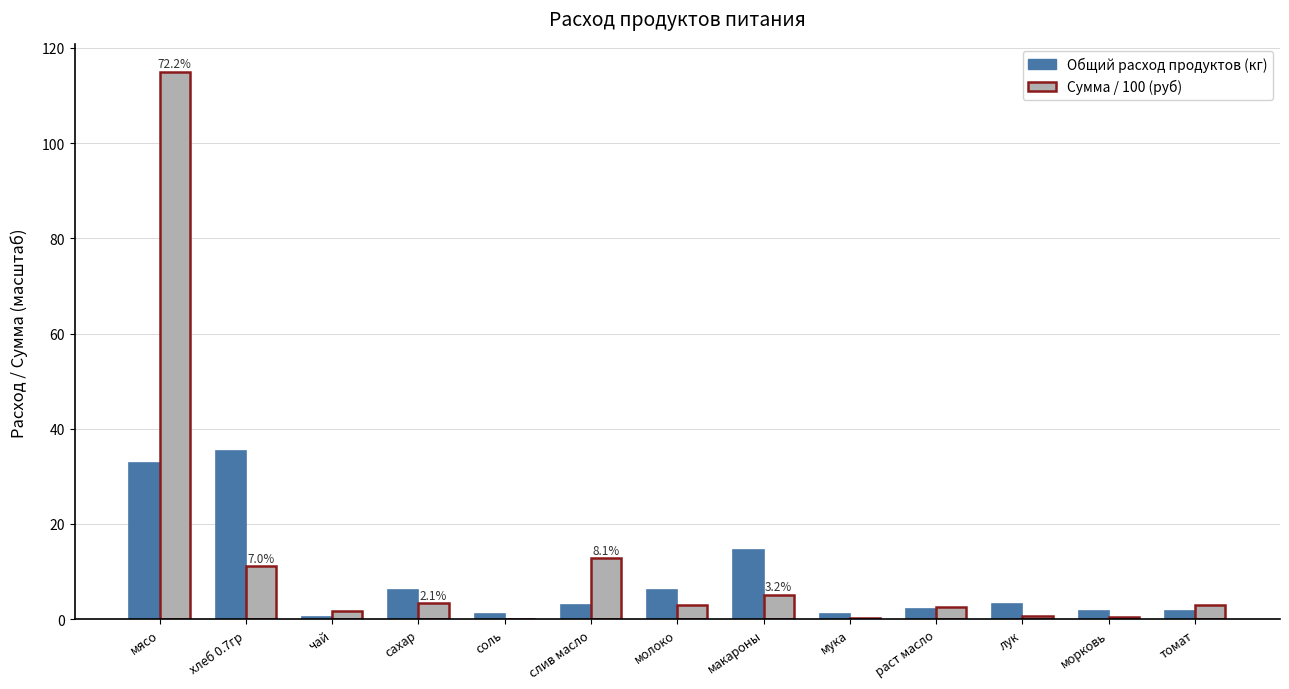

What is the sum of all Сумма / 100 (руб) values?

159.1